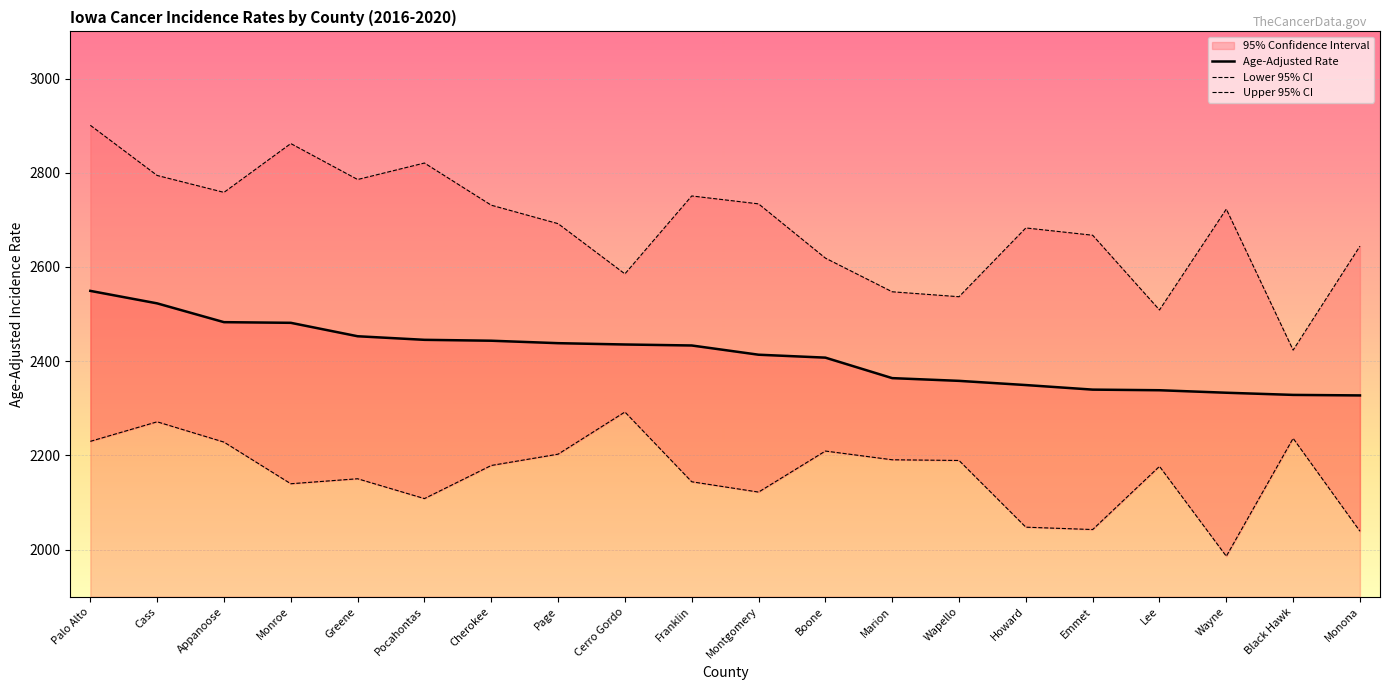

True or false: Lower 95% CI has a value of 2144.0 at Franklin.

True